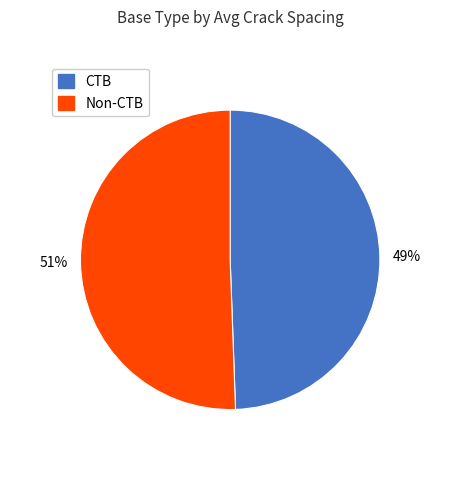

Is there any slice that represents more than half of the pie?

Yes